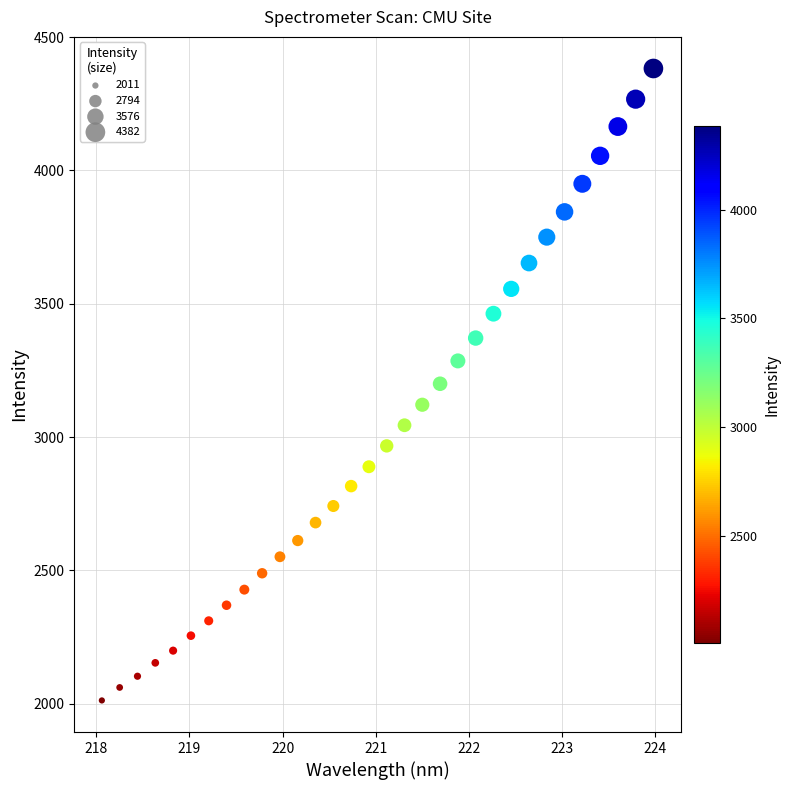

What is the range of X values (max minus min)?

5.9